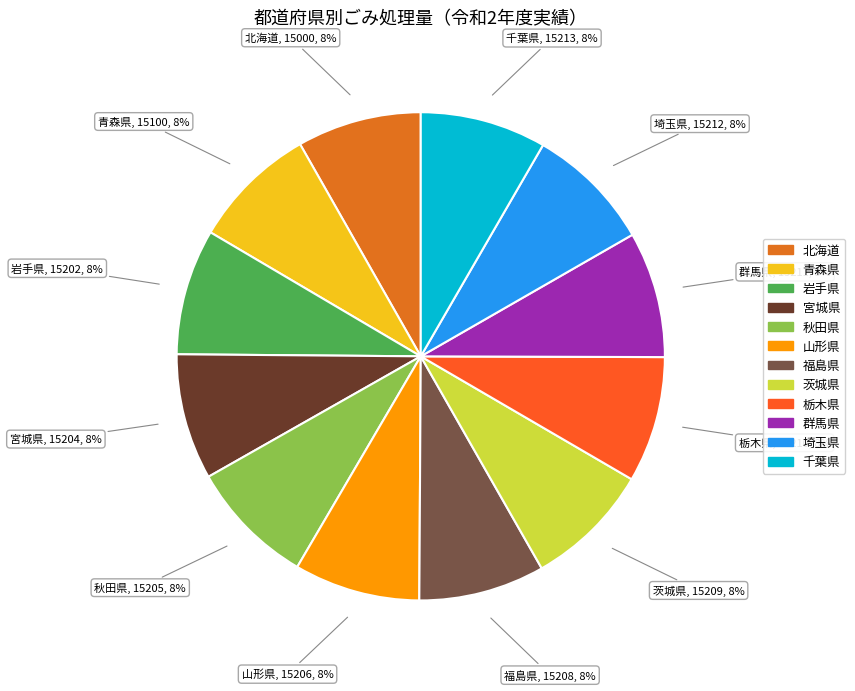

Does 宮城県 account for over 50% of the chart?

No